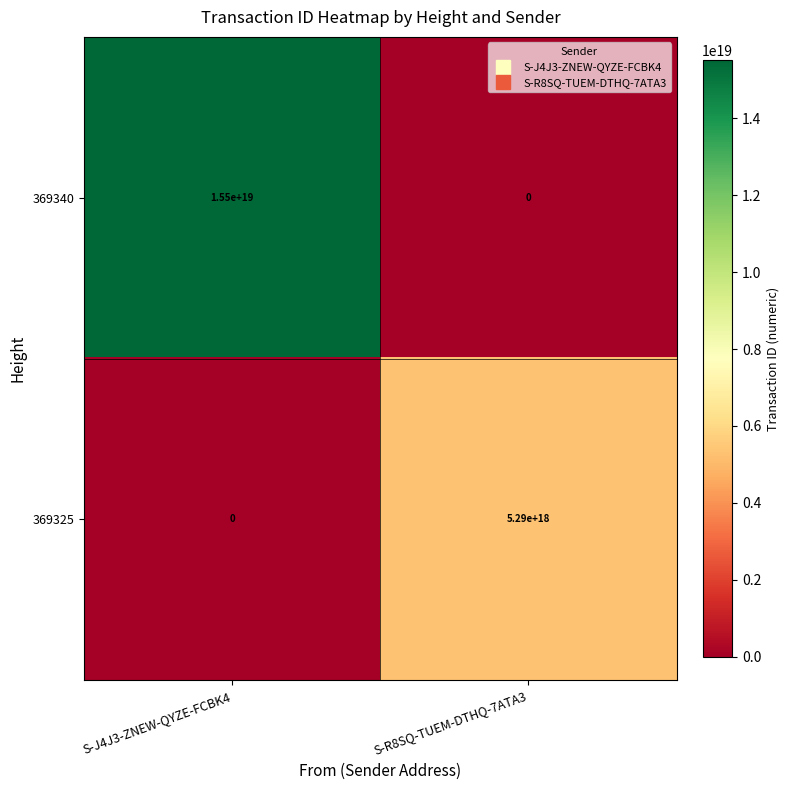

Which series changed the most between S-J4J3-ZNEW-QYZE-FCBK4 and S-R8SQ-TUEM-DTHQ-7ATA3?

369340